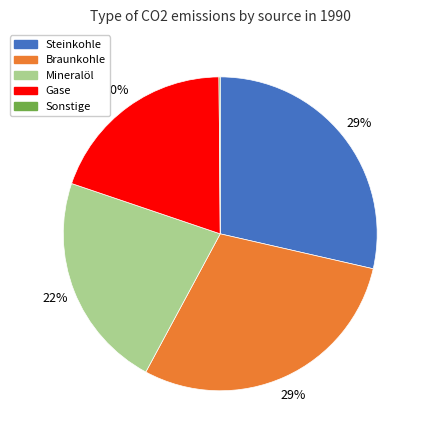

To the nearest percent, what is the average slice percentage?

20%